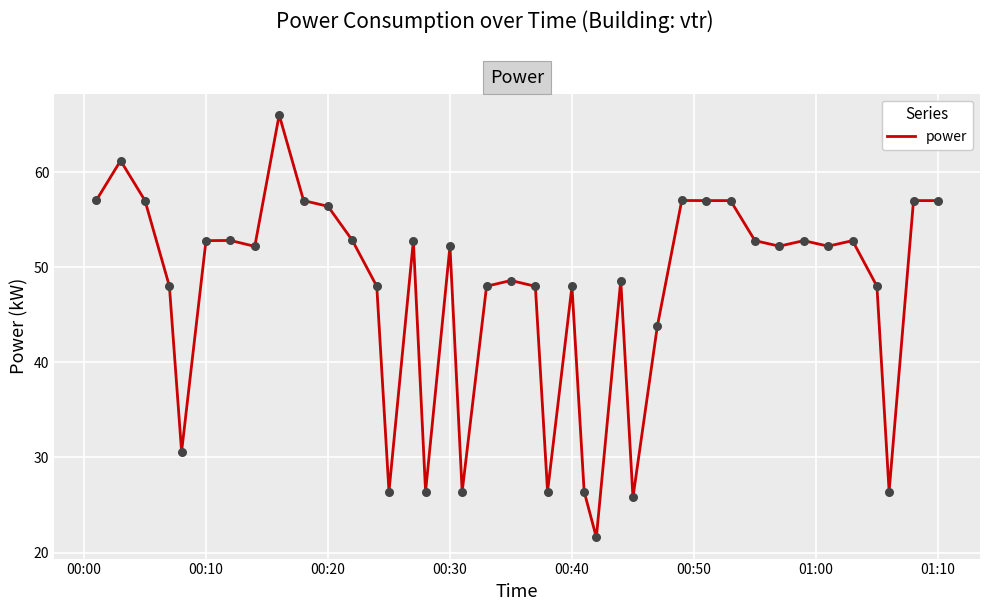

What is the minimum value shown in the chart?

21.6